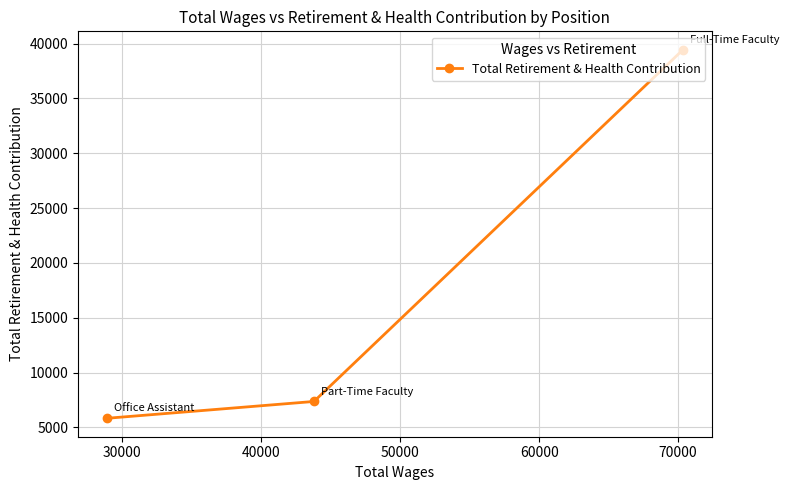

What is the difference between the maximum and minimum values?

33621